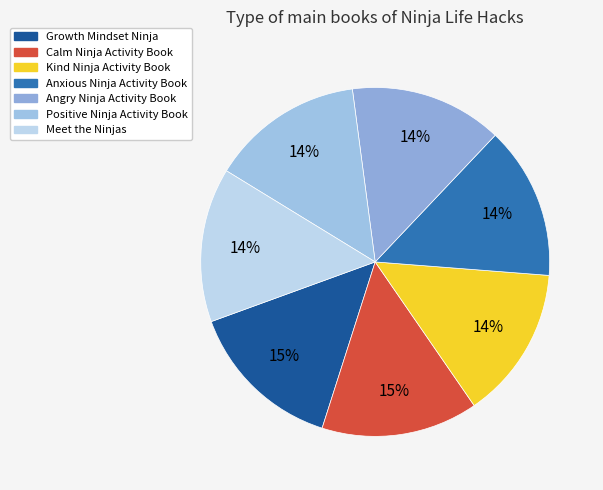

What is the smallest slice in the pie chart?

Angry Ninja Activity Book